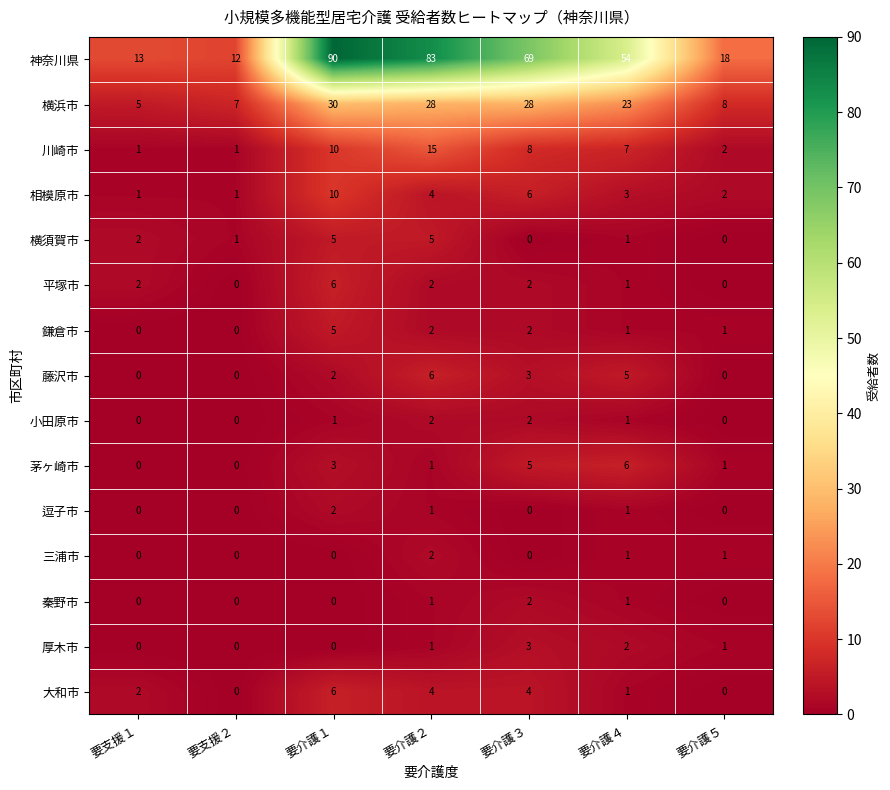

What is the greatest value displayed?

90